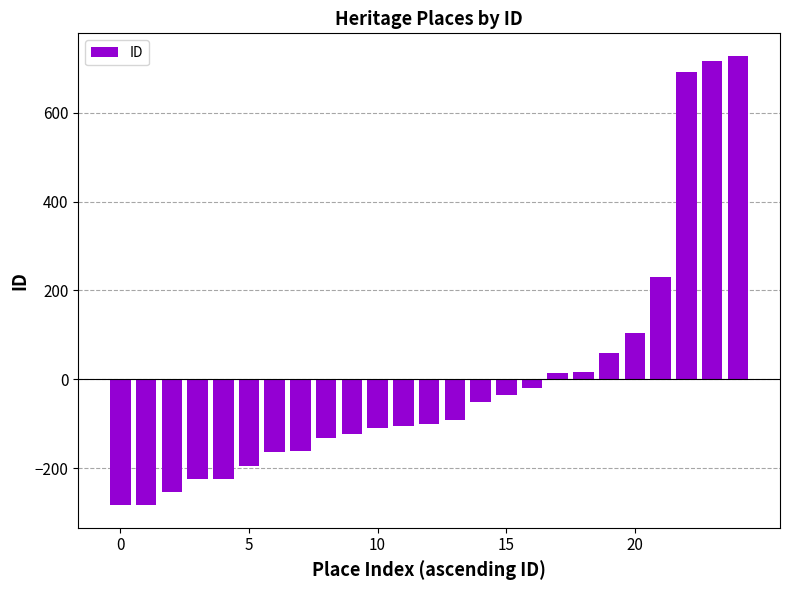

What is the value of the 2nd bar from the left?

-282.6